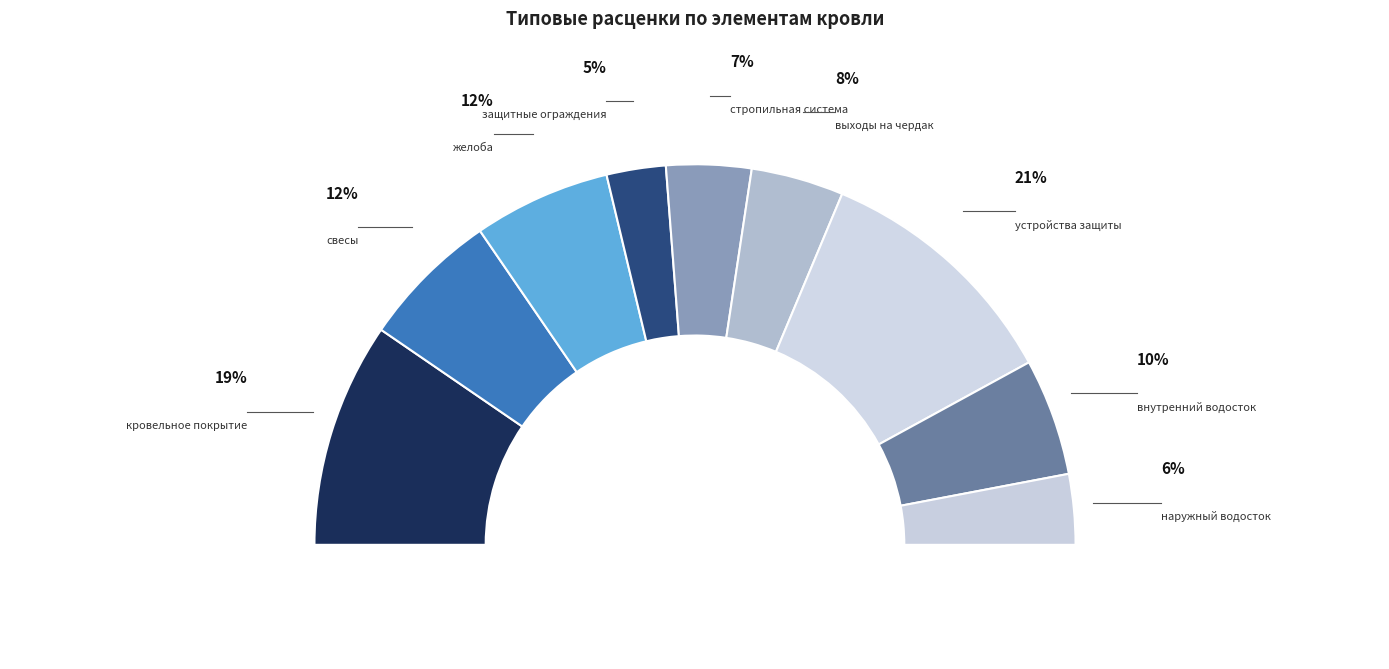

What percentage is the внутренний водосток slice, to the nearest percent?

10%